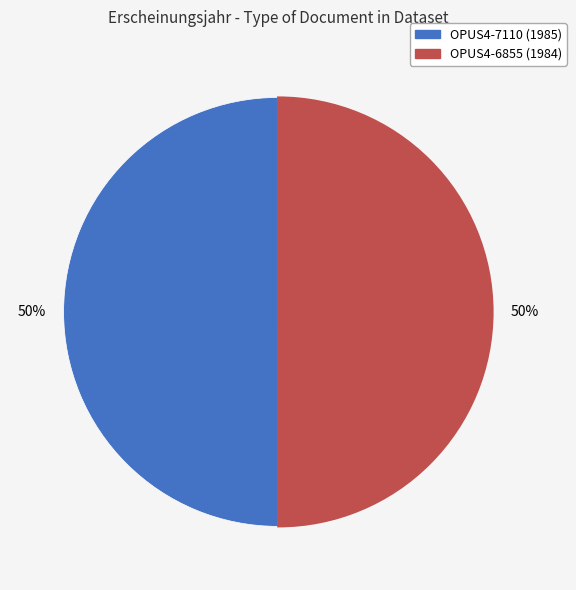

Approximately how many times larger is the value at OPUS4-6855 compared to OPUS4-7110?

1.0